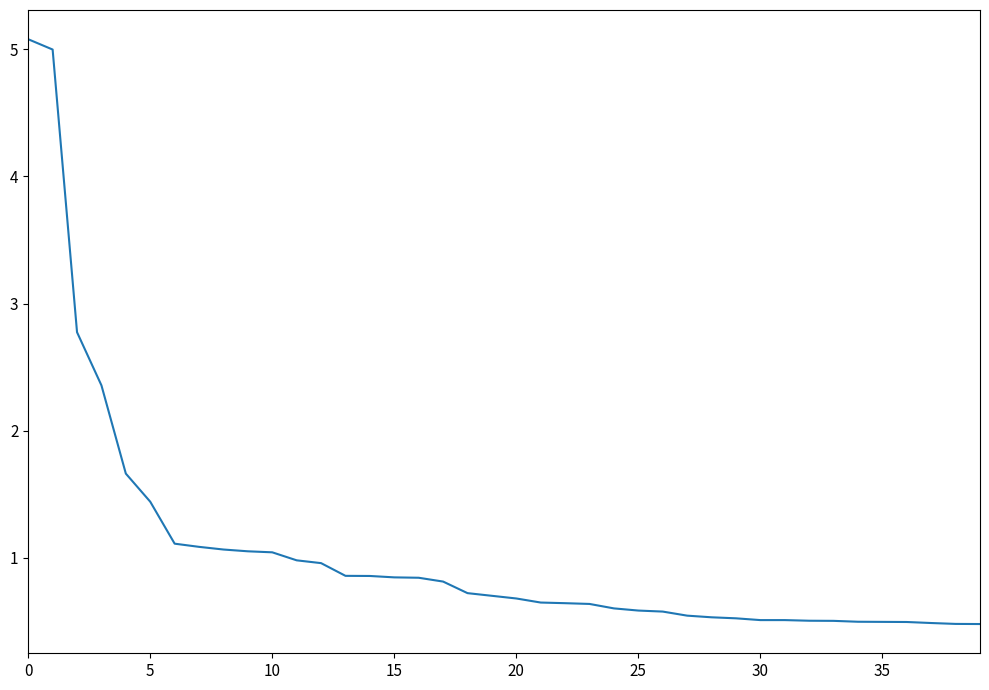

What is the greatest value displayed?

5.1